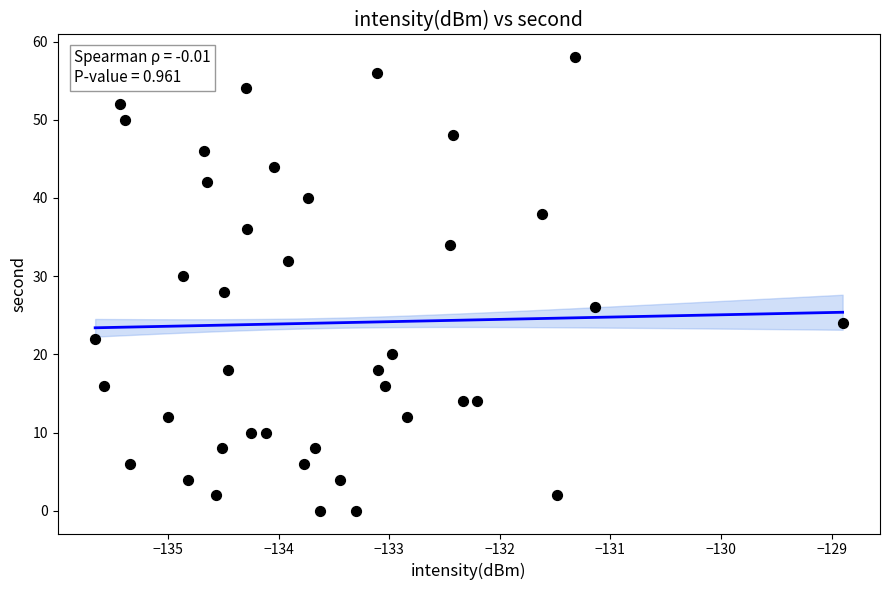

What is the range of Y values (max minus min)?

58